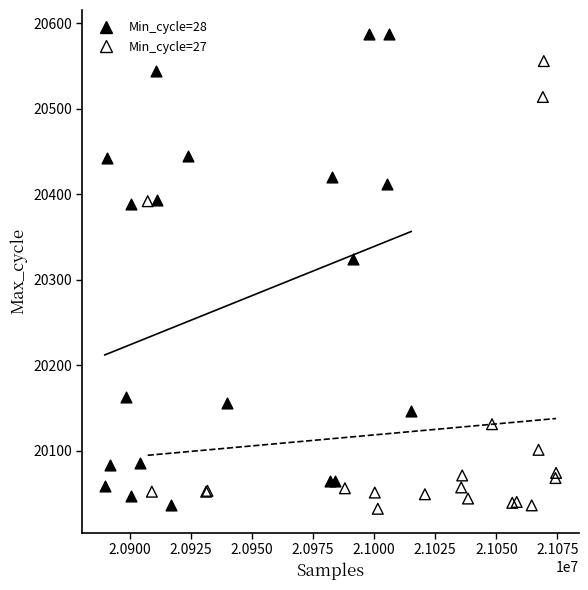

Which series reaches the maximum Y coordinate?

Min_cycle=28